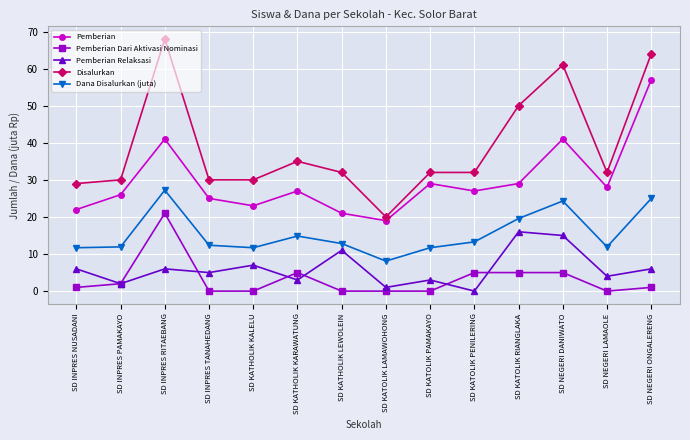

Count the number of categories in the chart.

14